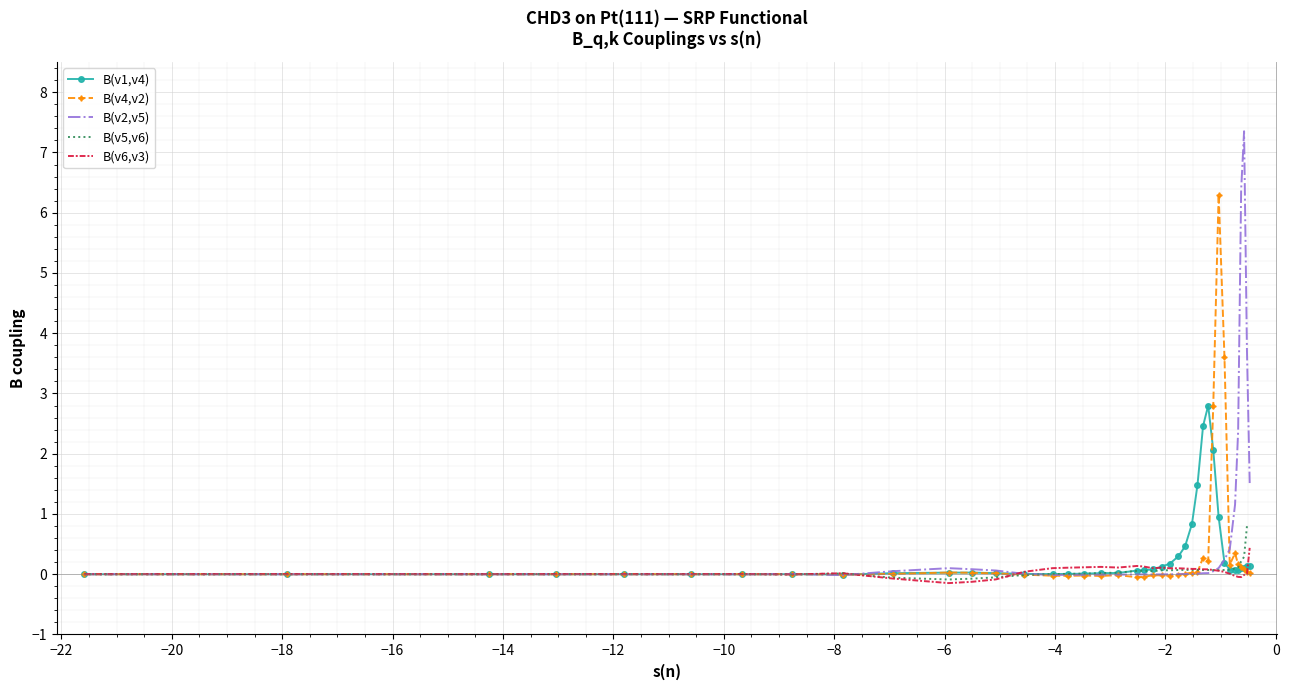

What is the highest value of the B(v4,v2) series?

6.3